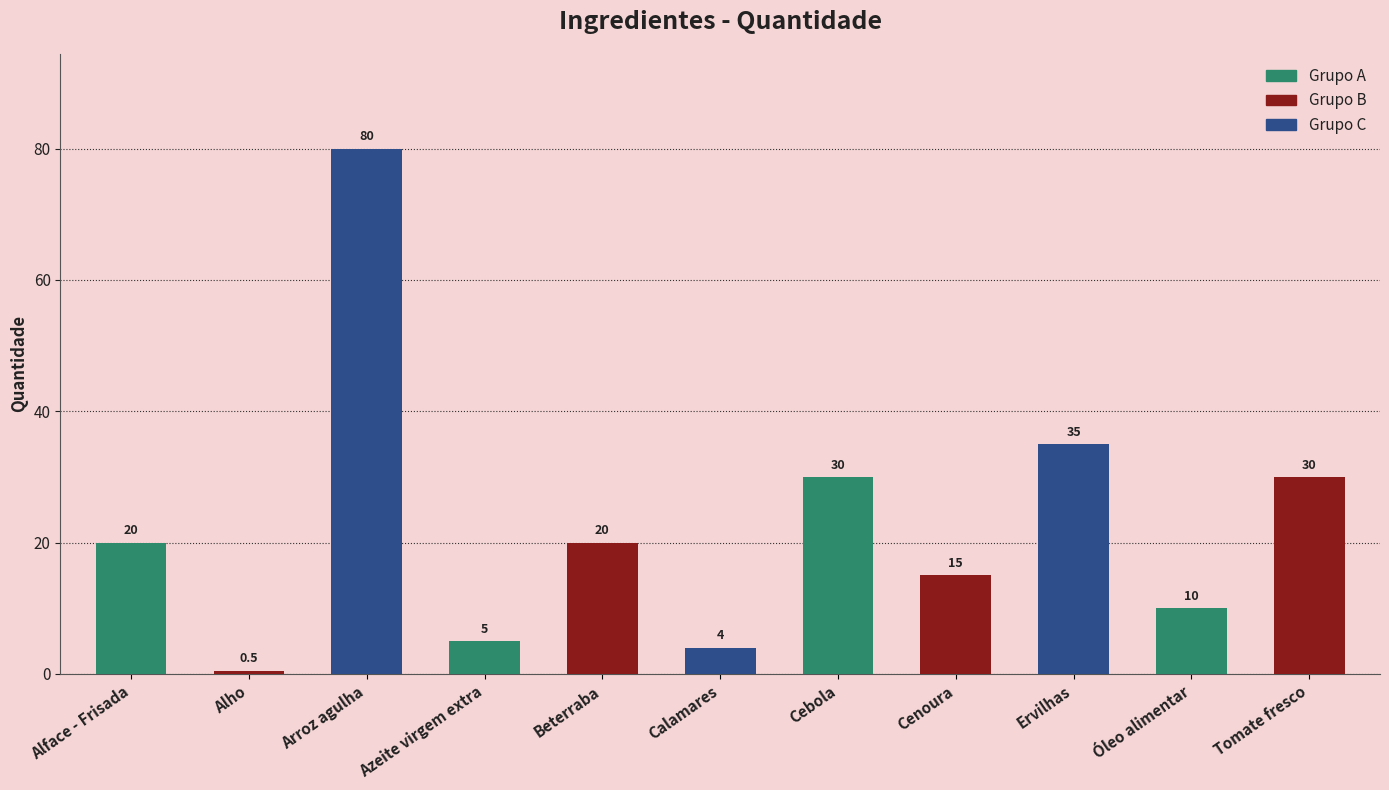

Is it true that the value at Beterraba is 20.0?

True